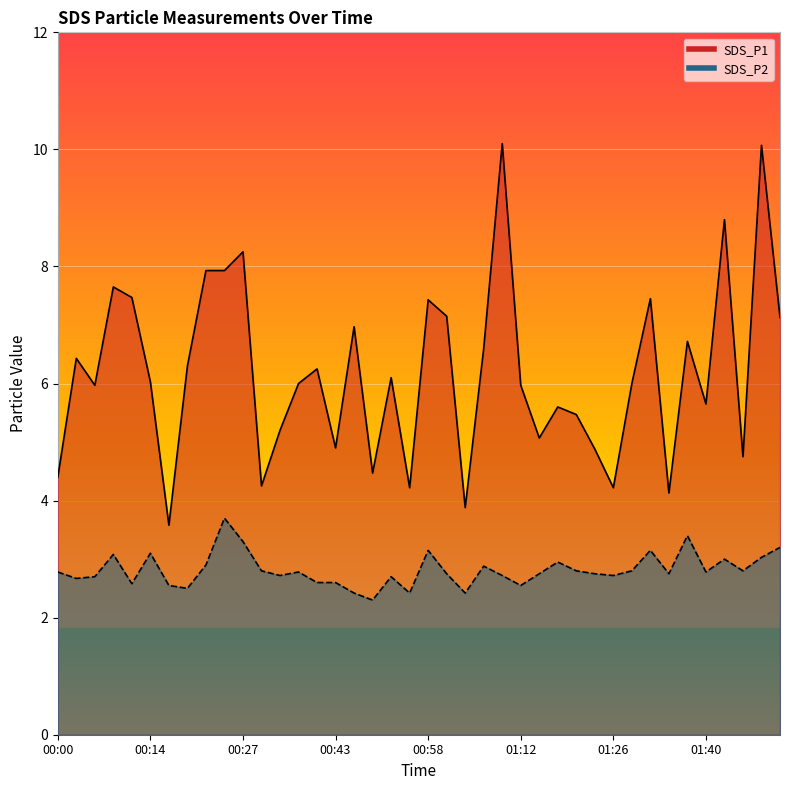

What is the label of the 25th point from the right?

00:43